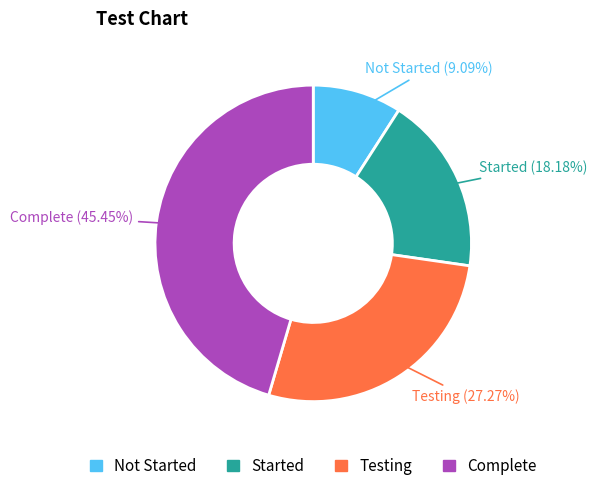

Which slice is the largest?

Complete